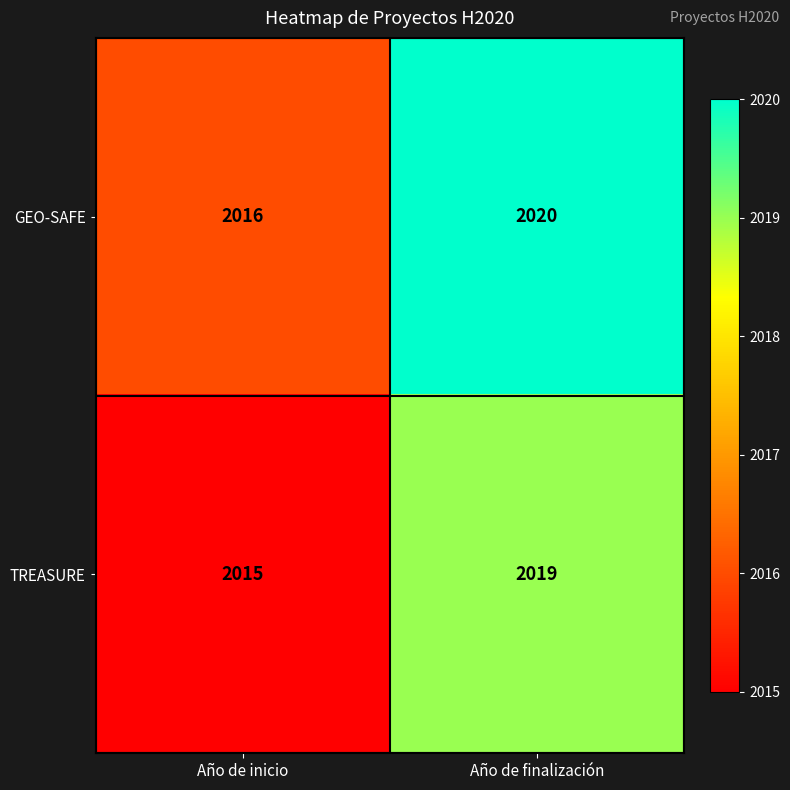

List the labels in order of TREASURE value, smallest first.

Año de inicio, Año de finalización